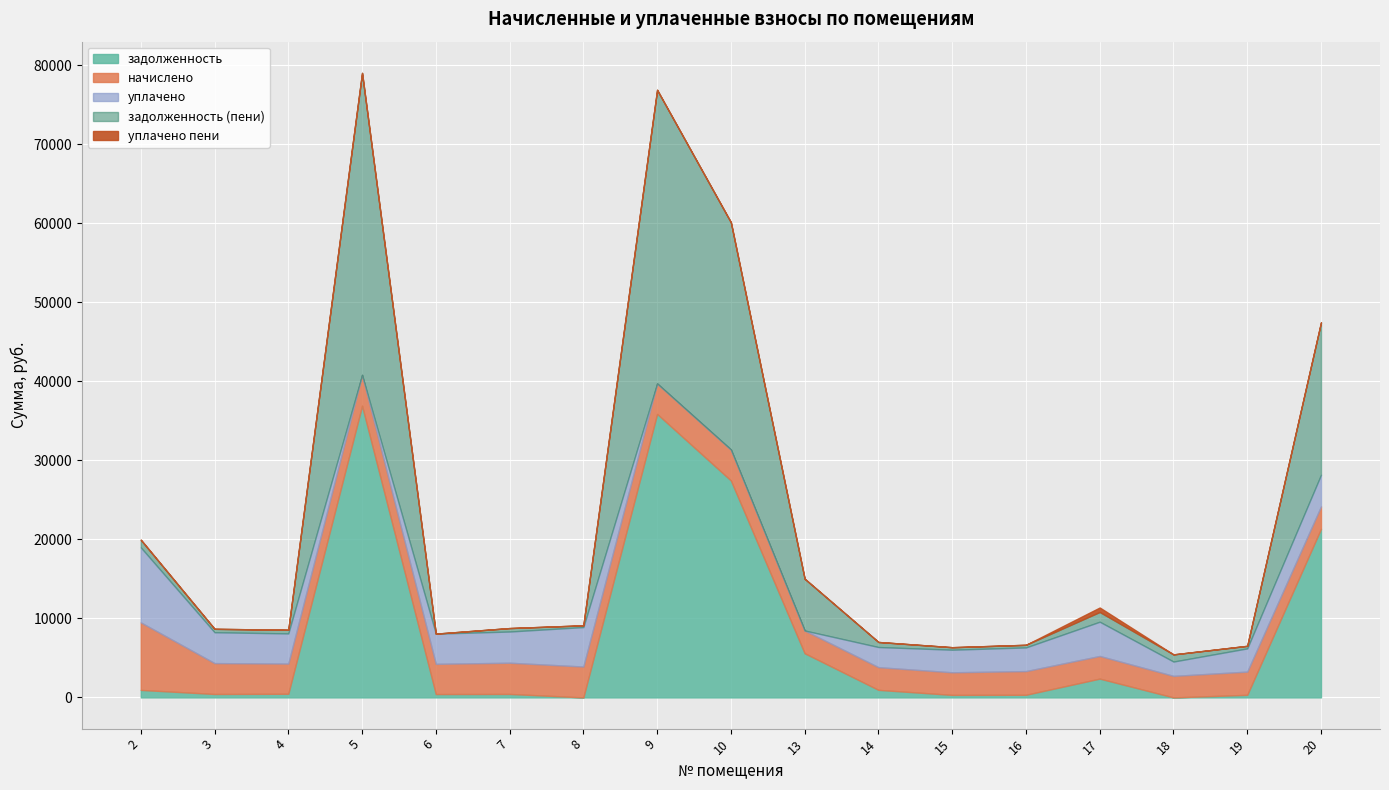

True or false: задолженность and уплачено intersect in this chart.

True